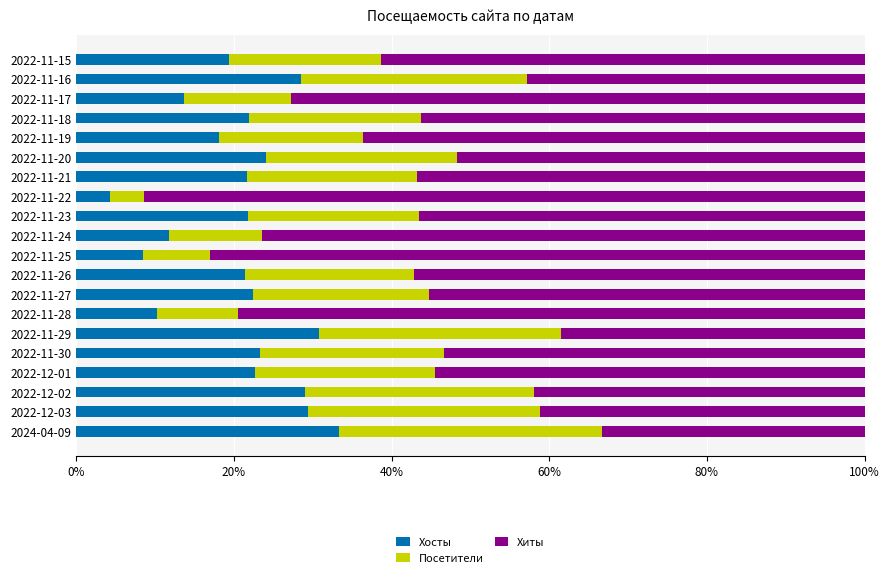

Is it true that Хосты equals 10.3 at 2022-11-28?

True